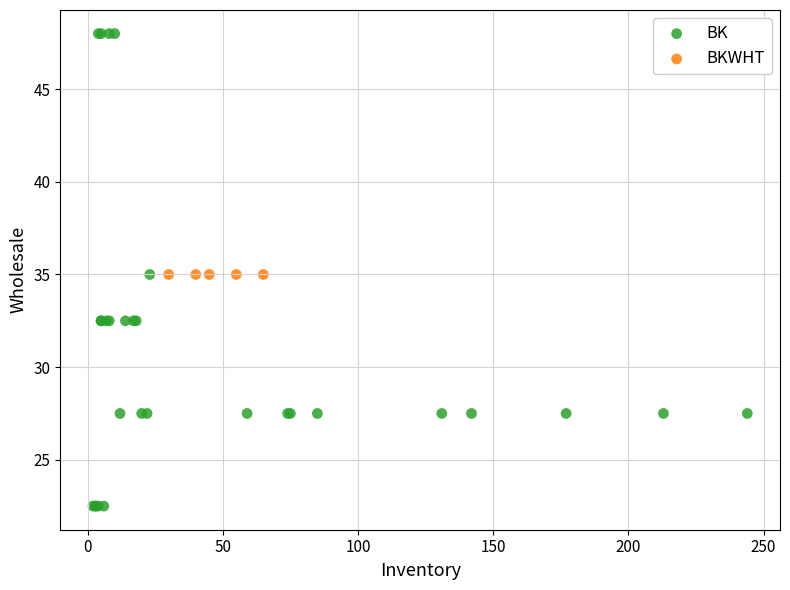

Which series contains the highest Y value?

BK